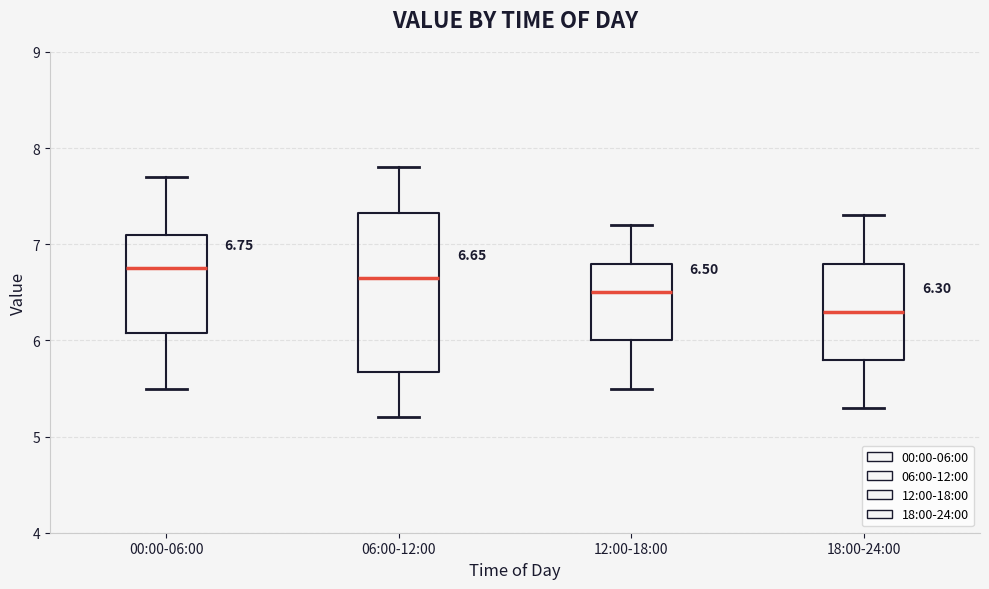

Comparing the boxes themselves (not the whiskers), which one is the tallest?

06:00-12:00